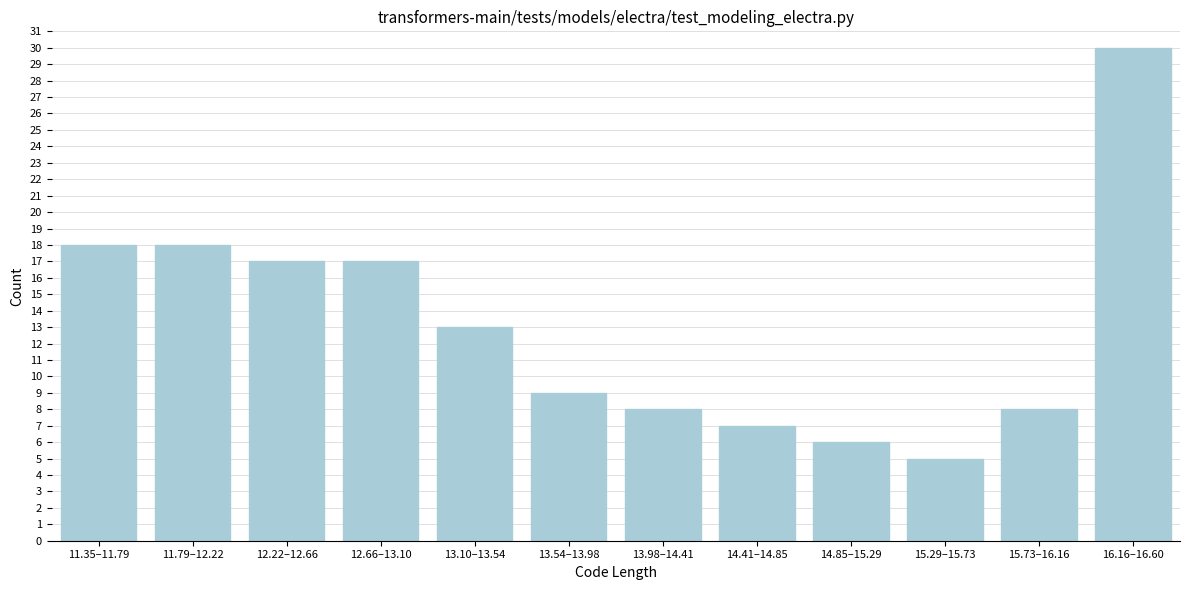

Reading right to left, extract all data points from this chart.

16.16–16.60=30	15.73–16.16=8	15.29–15.73=5	14.85–15.29=6	14.41–14.85=7	13.98–14.41=8	13.54–13.98=9	13.10–13.54=13	12.66–13.10=17	12.22–12.66=17	11.79–12.22=18	11.35–11.79=18